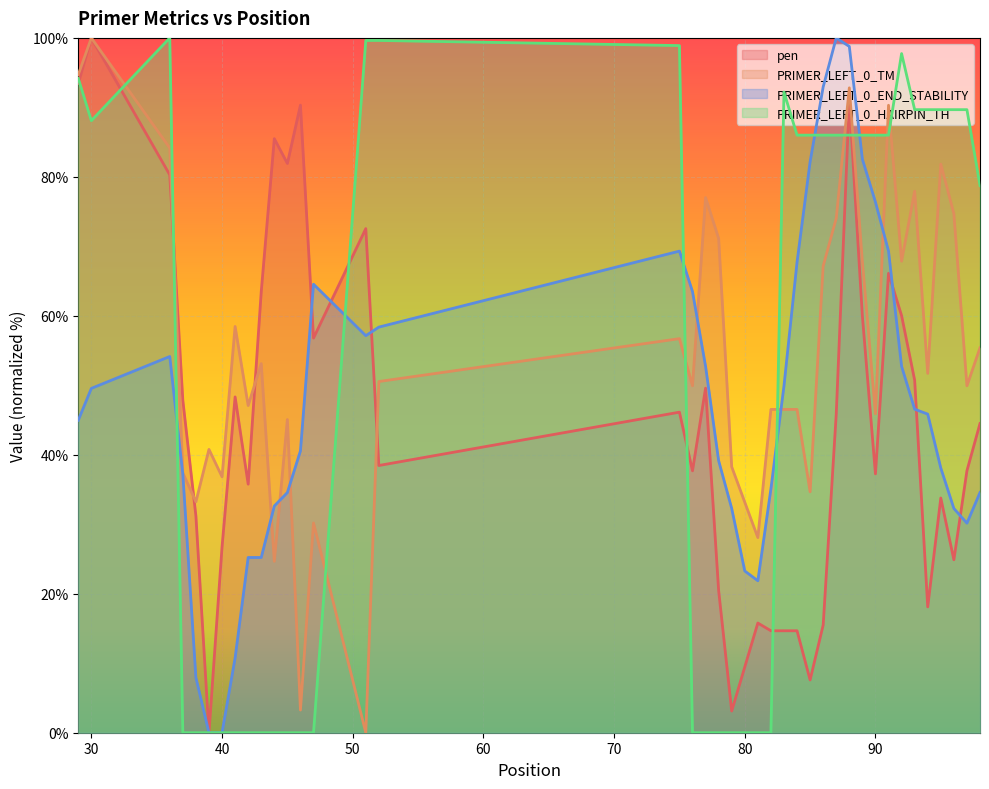

The pen series shows 74.9 at 77. True or false?

False